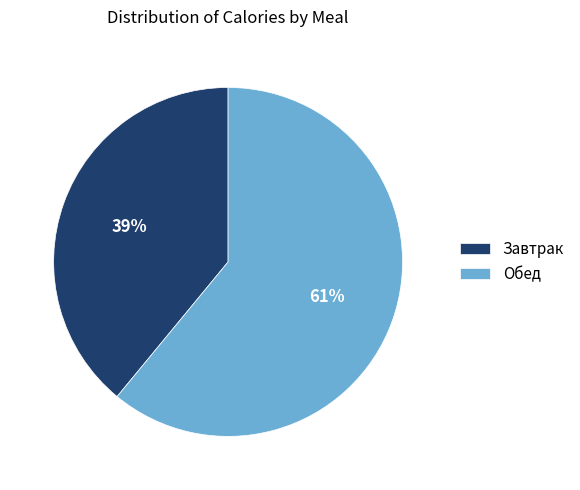

Is there any slice that represents more than half of the pie?

Yes